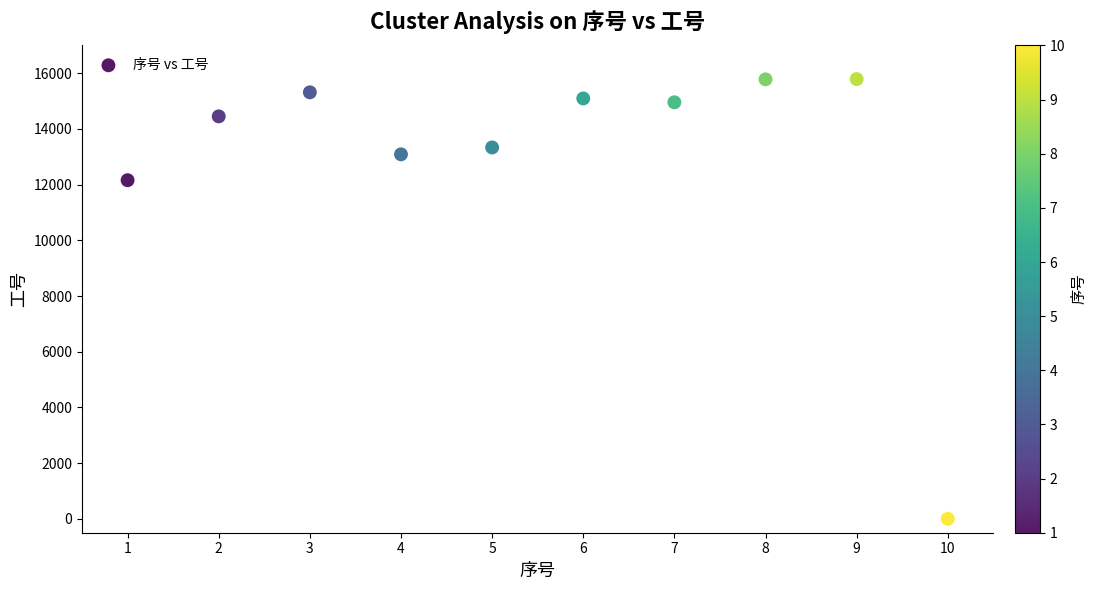

What Y value in the scatter plot is closest to 7896?

12160